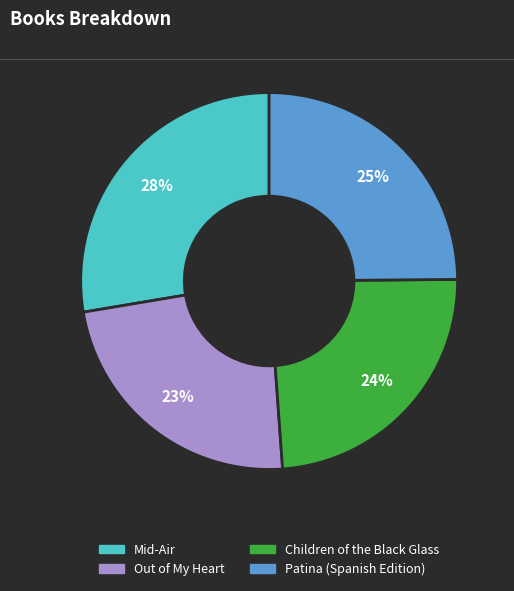

Which slice is the largest?

Mid-Air